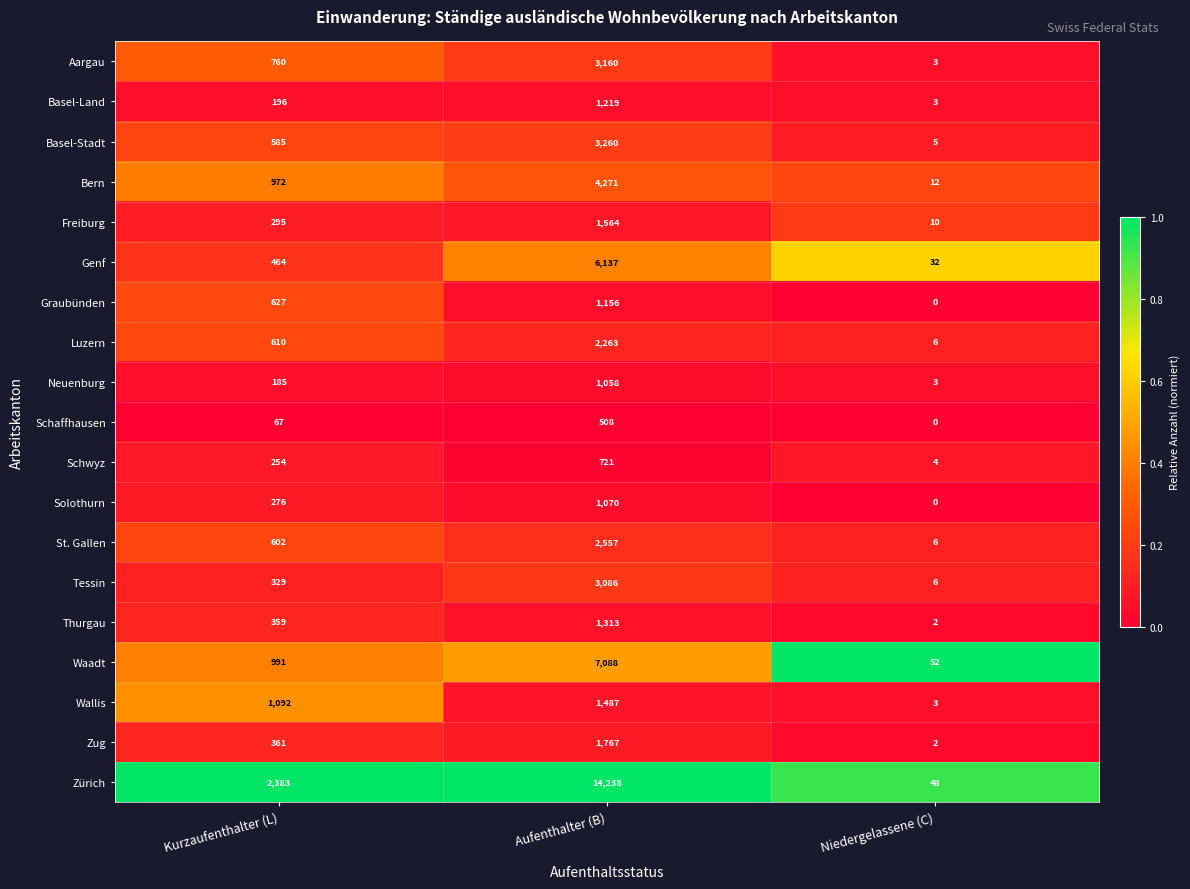

Between Aufenthalter (B) and Niedergelassene (C), which series saw the biggest shift?

Zürich